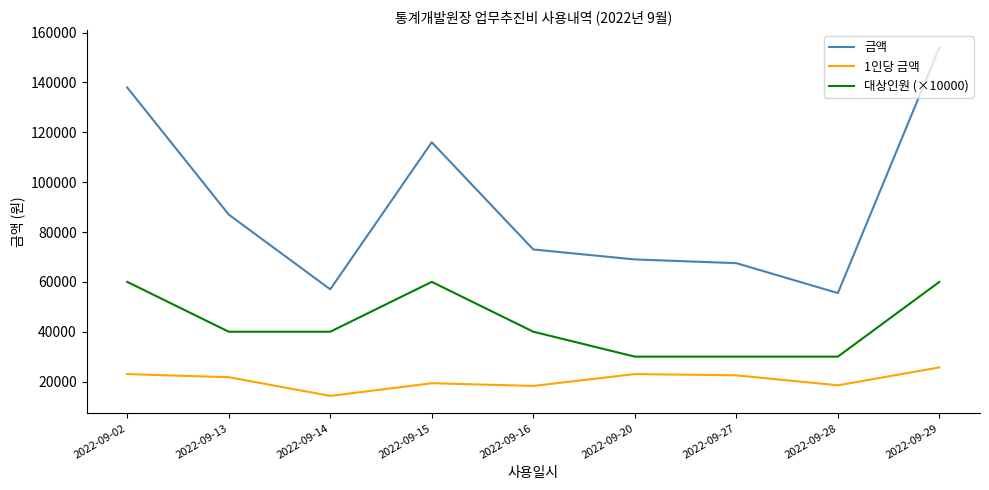

The 대상인원 (×10000) series shows 40000 at 2022-09-14. True or false?

True